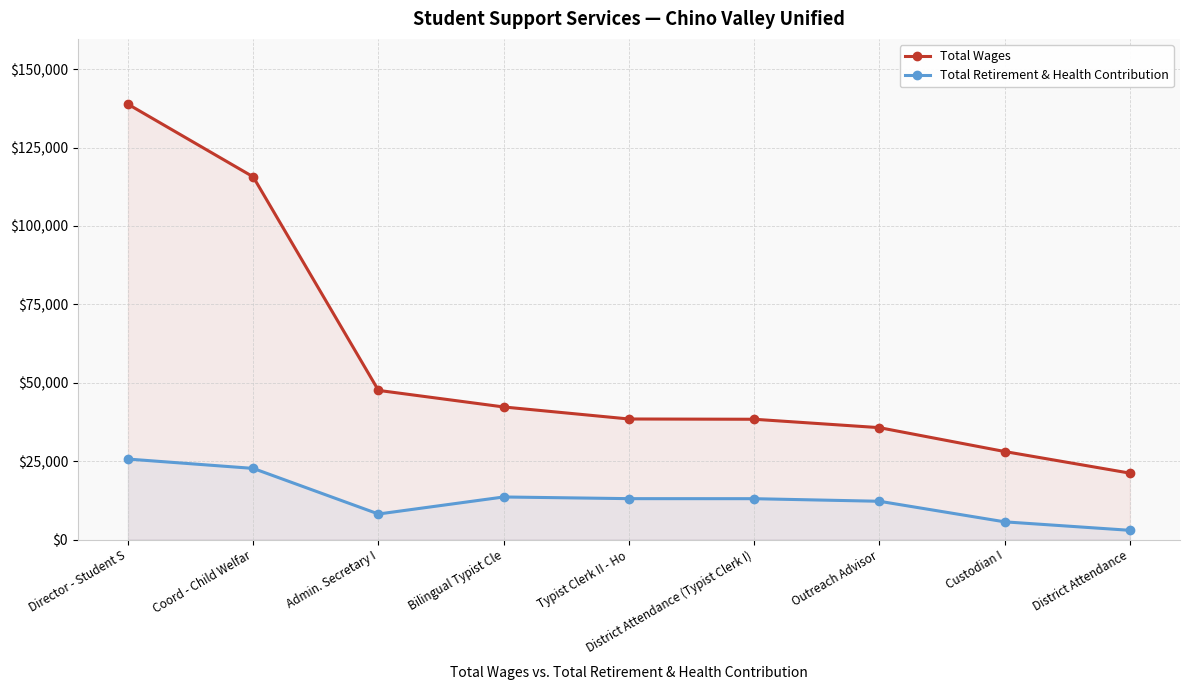

The Total Retirement & Health Contribution series shows 4394 at Outreach Advisor. True or false?

False